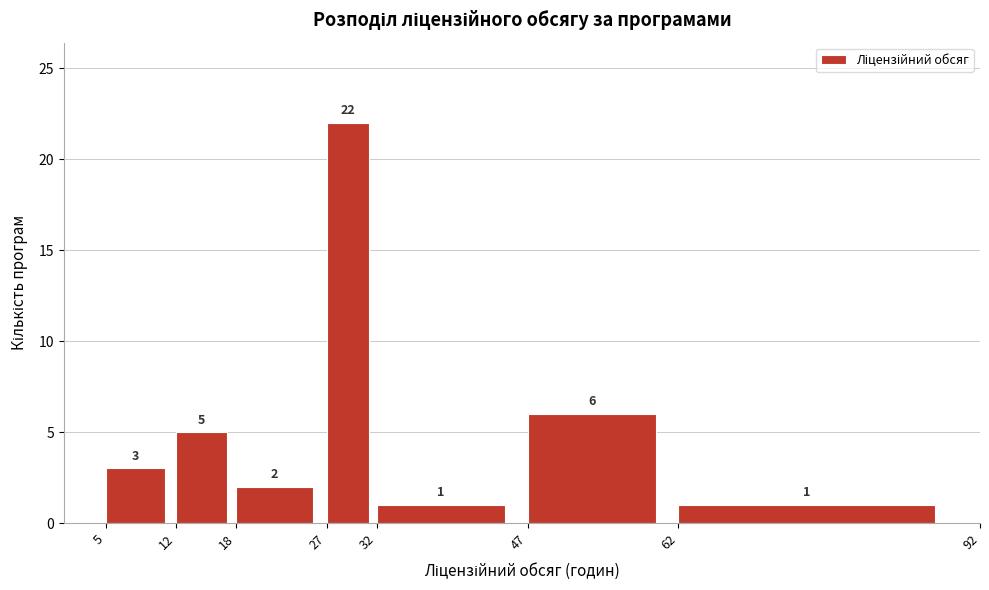

Reading left to right, transcribe this chart: for each bar, give the range it covers on the x-axis and its height.

5 to 12: 3
12 to 18: 5
18 to 27: 2
27 to 32: 22
32 to 47: 1
47 to 62: 6
62 to 92: 1